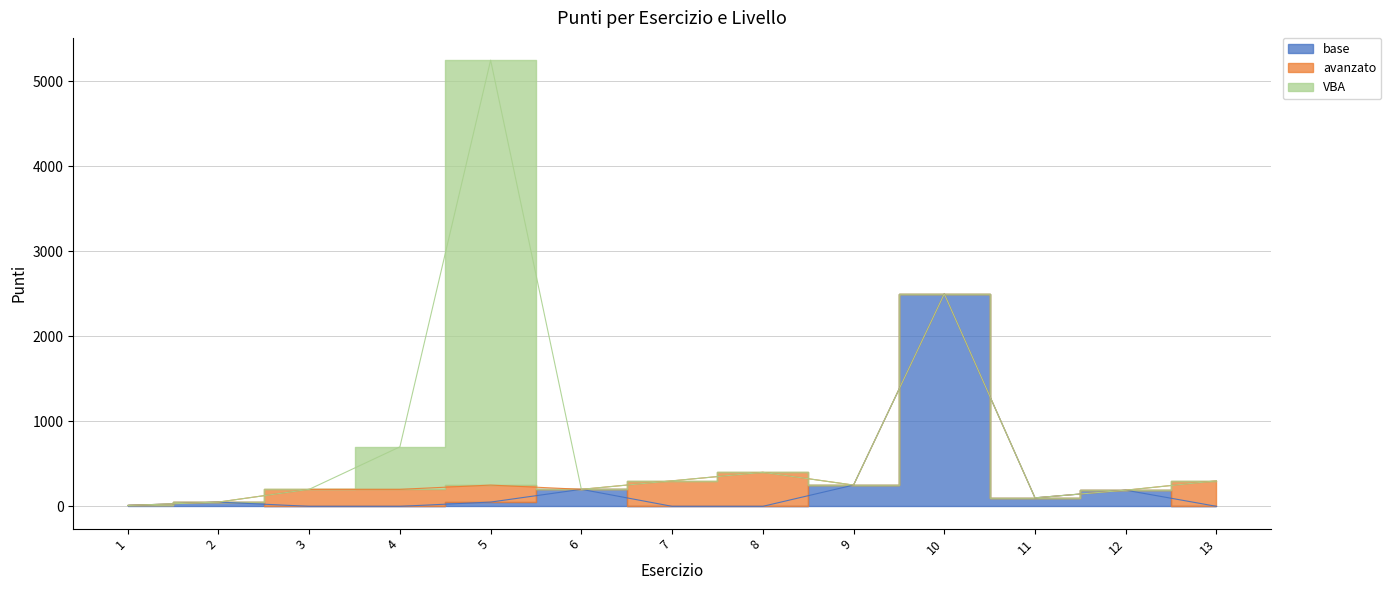

List the series in order of their peak value, lowest first.

avanzato, base, VBA